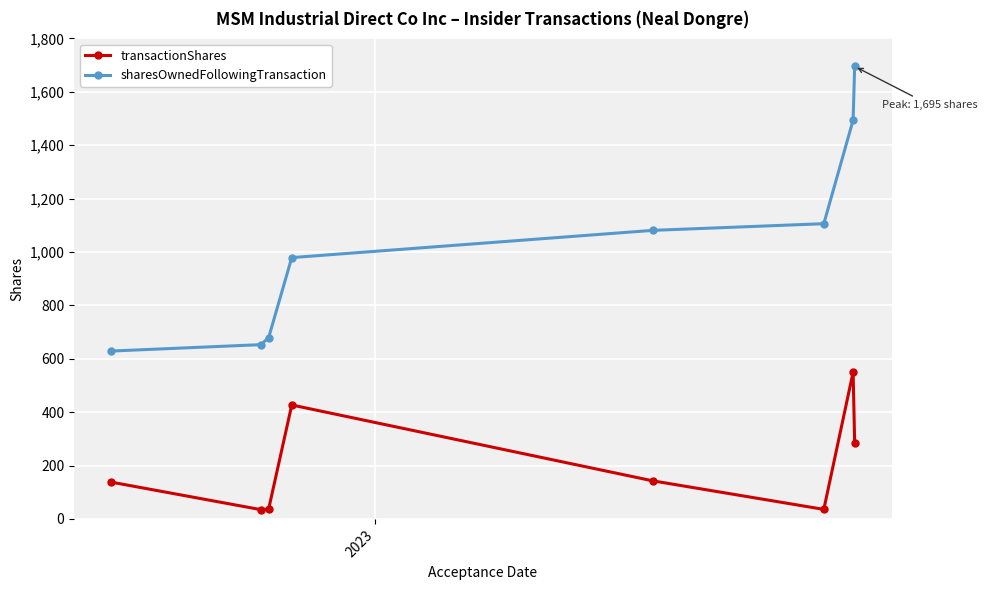

In transactionShares, how many points are lower than both neighbors (excluding endpoints)?

2